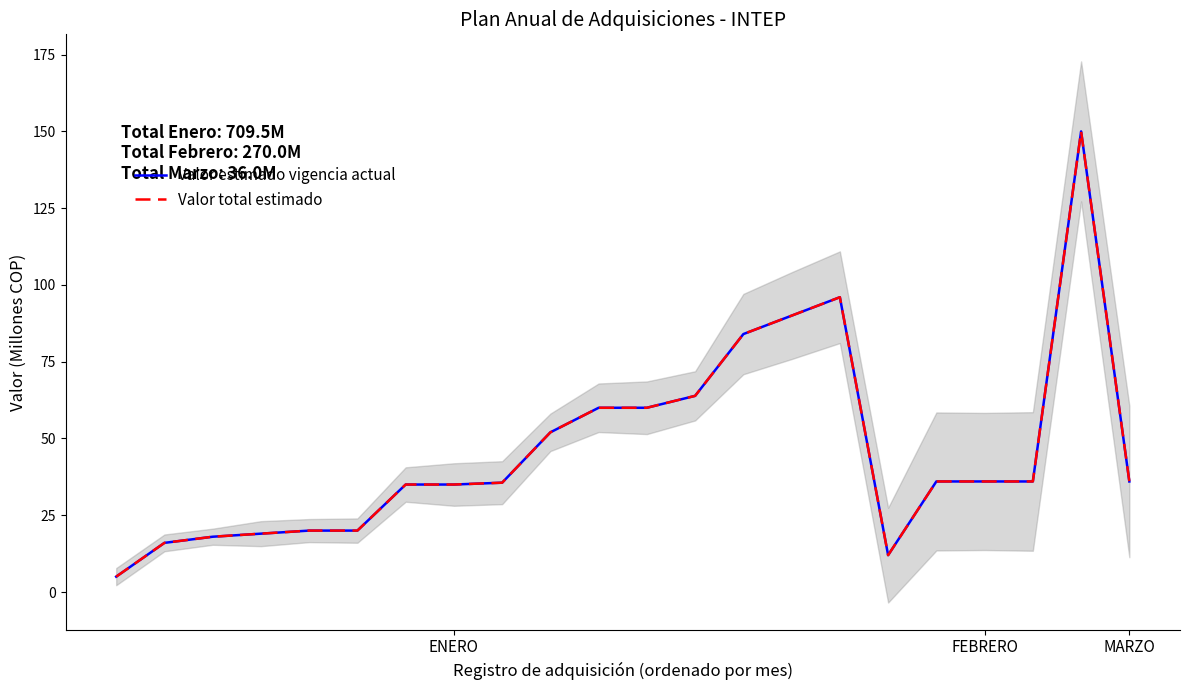

At which category is the sum across all series the highest?

20